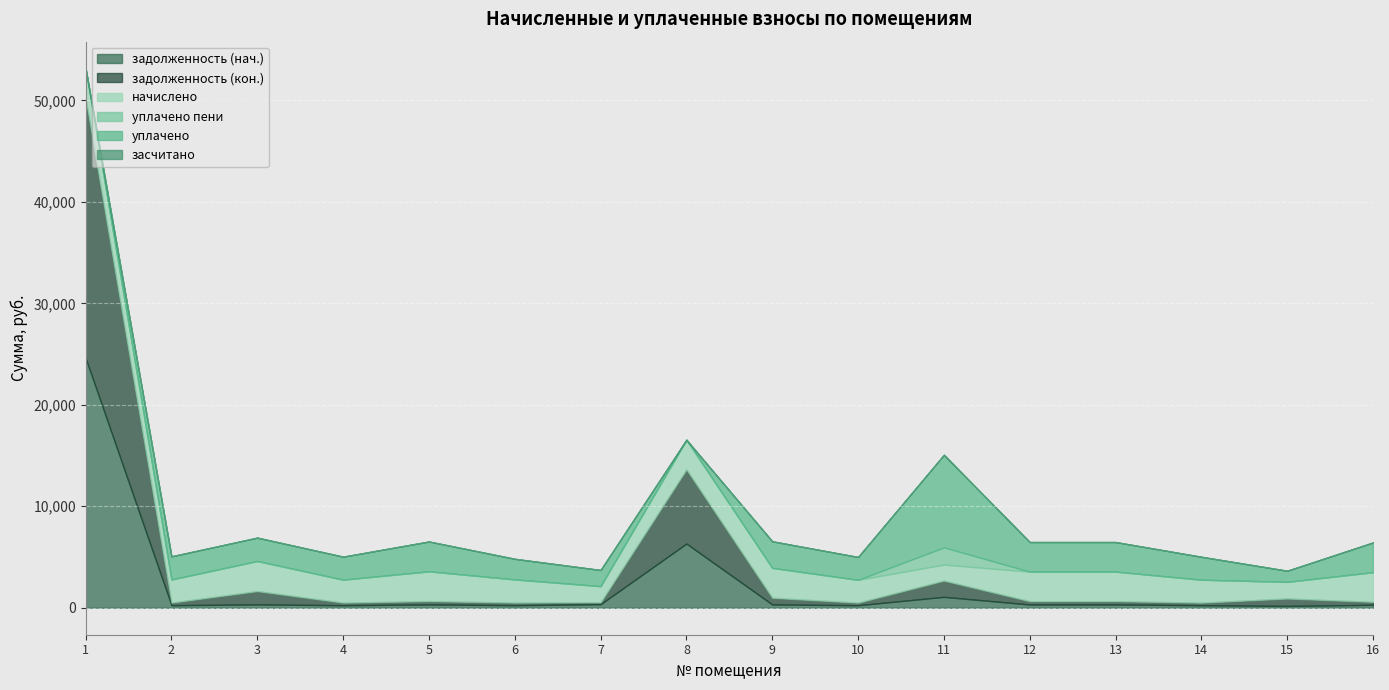

How many categories are shown in the chart?

16